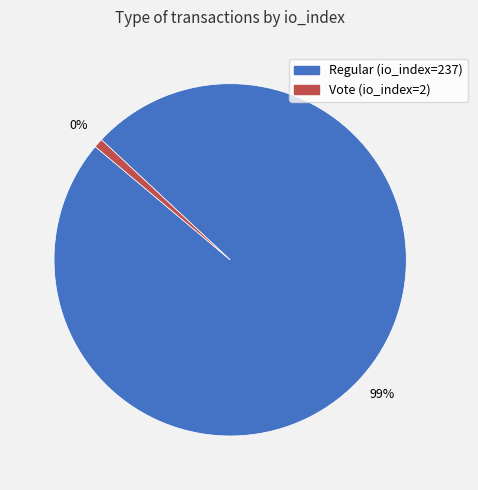

The Regular (io_index=237) slice represents 99% of the pie. True or false?

True